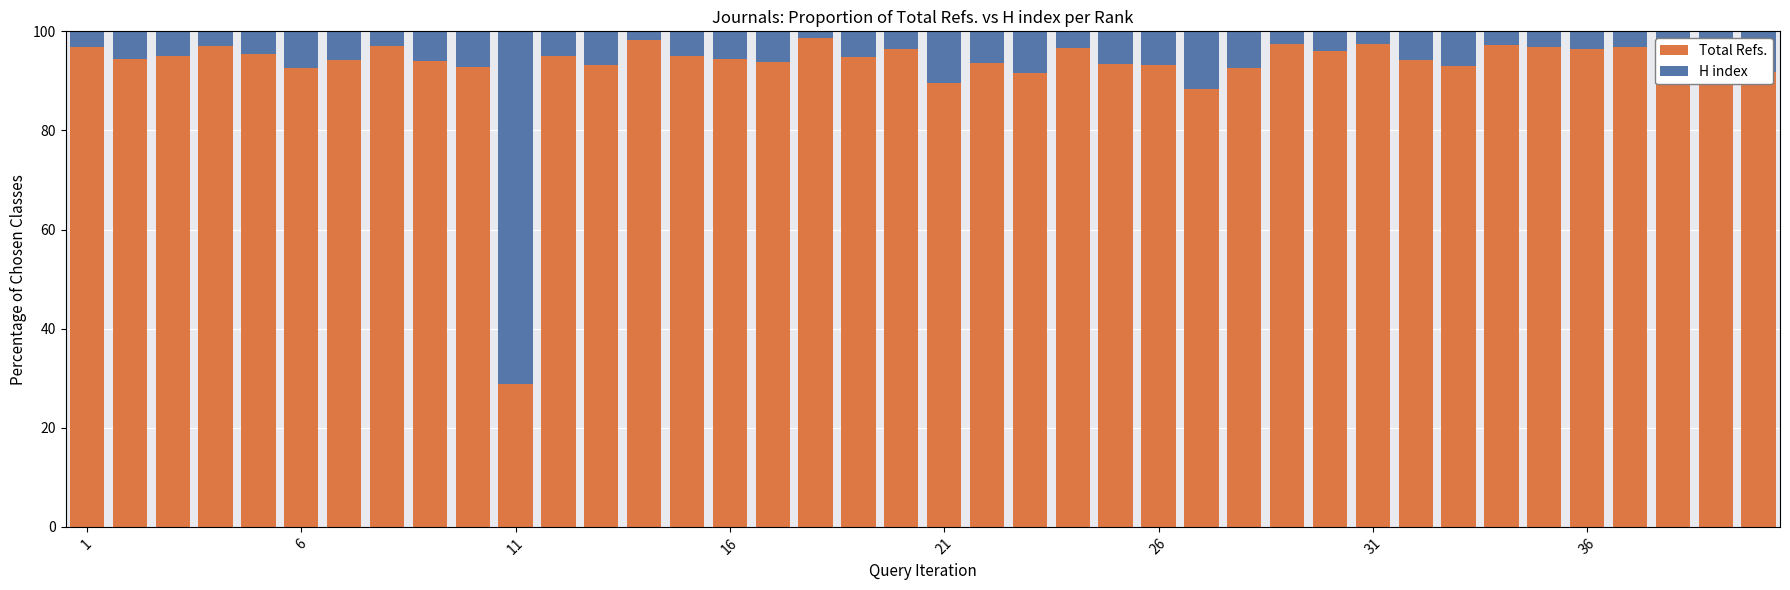

What is the lowest value of the Total Refs. series?

28.8